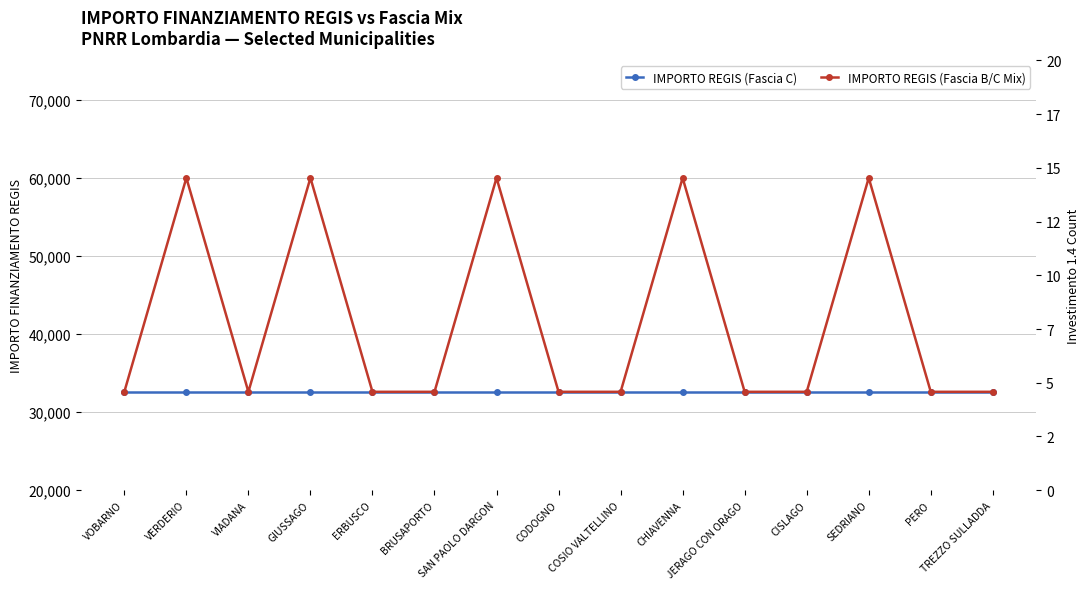

Reading left to right, list all the values displayed in this chart.

IMPORTO REGIS (Fascia C): VOBARNO=32589	VERDERIO=32589	VIADANA=32589	GIUSSAGO=32589	ERBUSCO=32589	BRUSAPORTO=32589	SAN PAOLO DARGON=32589	CODOGNO=32589	COSIO VALTELLINO=32589	CHIAVENNA=32589	JERAGO CON ORAGO=32589	CISLAGO=32589	SEDRIANO=32589	PERO=32589	TREZZO SULLADDA=32589
IMPORTO REGIS (Fascia B/C Mix): VOBARNO=32589	VERDERIO=59966	VIADANA=32589	GIUSSAGO=59966	ERBUSCO=32589	BRUSAPORTO=32589	SAN PAOLO DARGON=59966	CODOGNO=32589	COSIO VALTELLINO=32589	CHIAVENNA=59966	JERAGO CON ORAGO=32589	CISLAGO=32589	SEDRIANO=59966	PERO=32589	TREZZO SULLADDA=32589